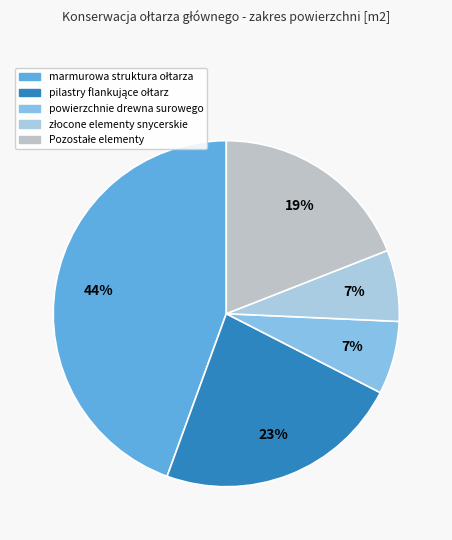

How many segments does this pie chart have?

5